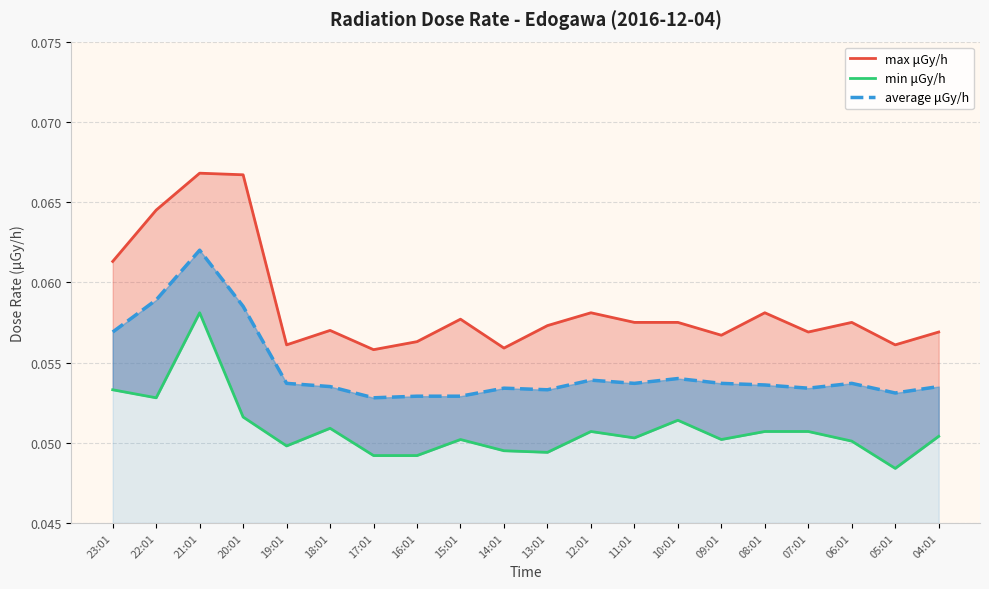

Reading left to right, list all the values displayed in this chart.

max μGy/h: 0.1	0.1	0.1	0.1	0.1	0.1	0.1	0.1	0.1	0.1	0.1	0.1	0.1	0.1	0.1	0.1	0.1	0.1	0.1	0.1
min μGy/h: 0.1	0.1	0.1	0.1	0.0	0.1	0.0	0.0	0.1	0.0	0.0	0.1	0.1	0.1	0.1	0.1	0.1	0.1	0.0	0.1
average μGy/h: 0.1	0.1	0.1	0.1	0.1	0.1	0.1	0.1	0.1	0.1	0.1	0.1	0.1	0.1	0.1	0.1	0.1	0.1	0.1	0.1